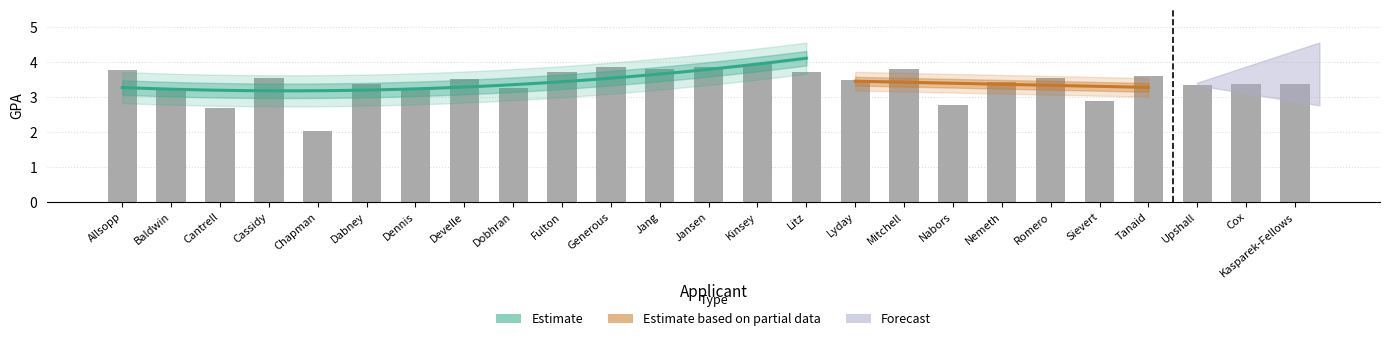

What is the value of the 25th bar from the left?

3.4